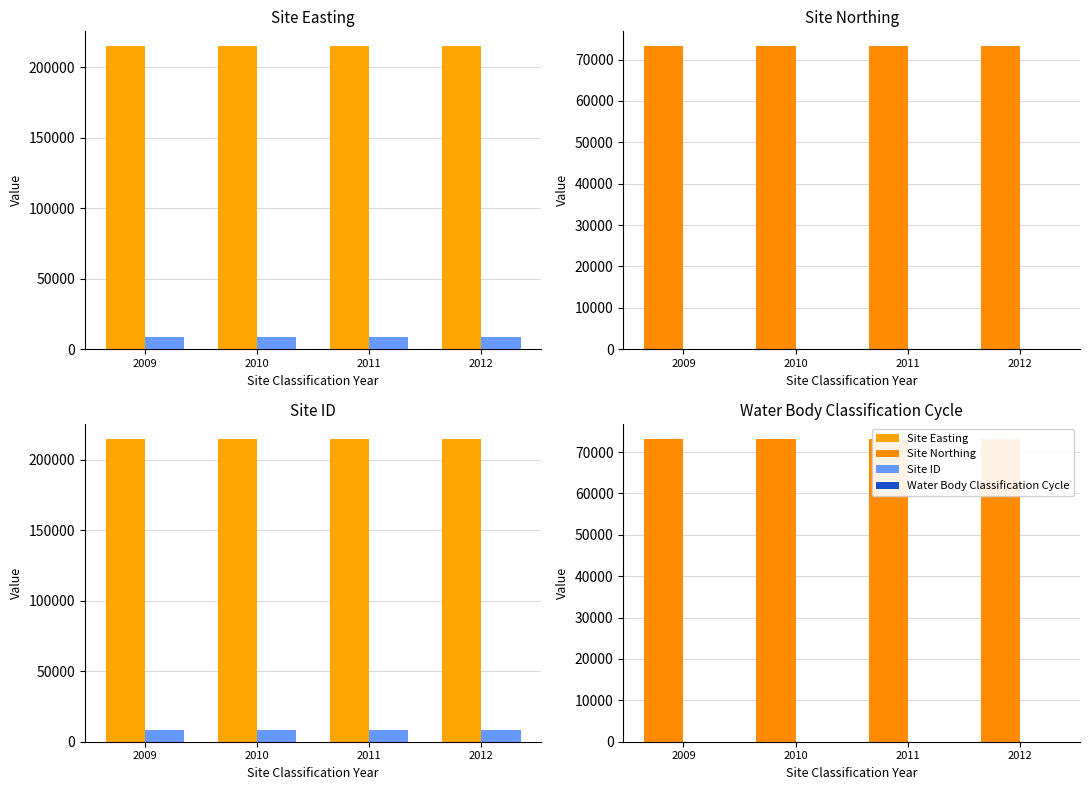

At which label does Site ID reach its minimum?

2009